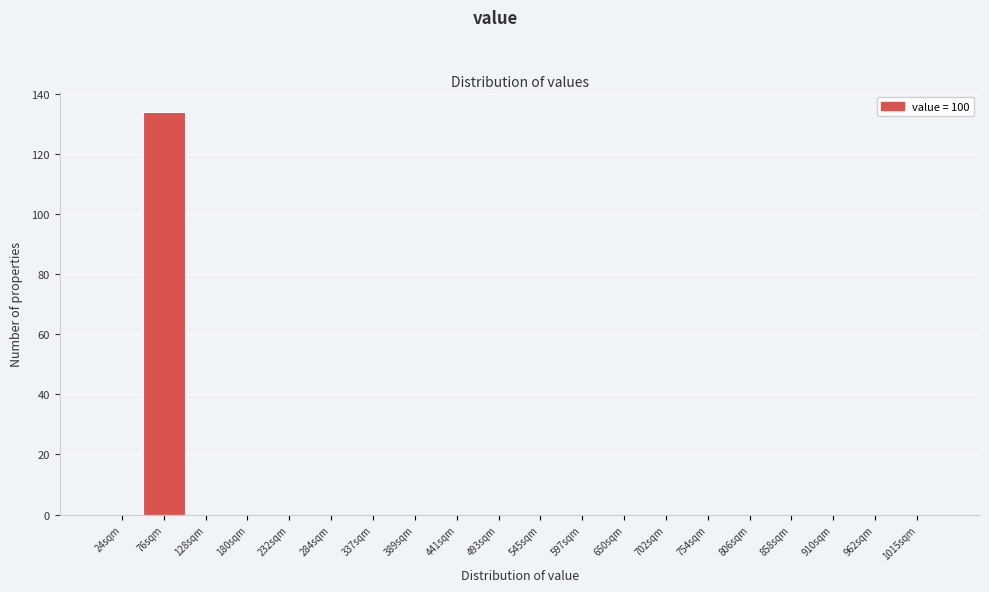

Reading left to right, extract all data points from this chart.

24sqm=0	76sqm=134	128sqm=0	180sqm=0	232sqm=0	284sqm=0	337sqm=0	389sqm=0	441sqm=0	493sqm=0	545sqm=0	597sqm=0	650sqm=0	702sqm=0	754sqm=0	806sqm=0	858sqm=0	910sqm=0	962sqm=0	1015sqm=0